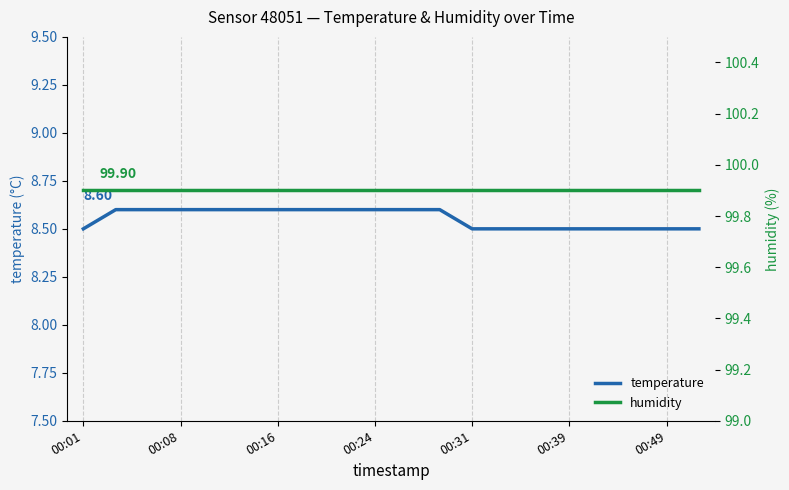

True or false: humidity and temperature cross at least once.

False